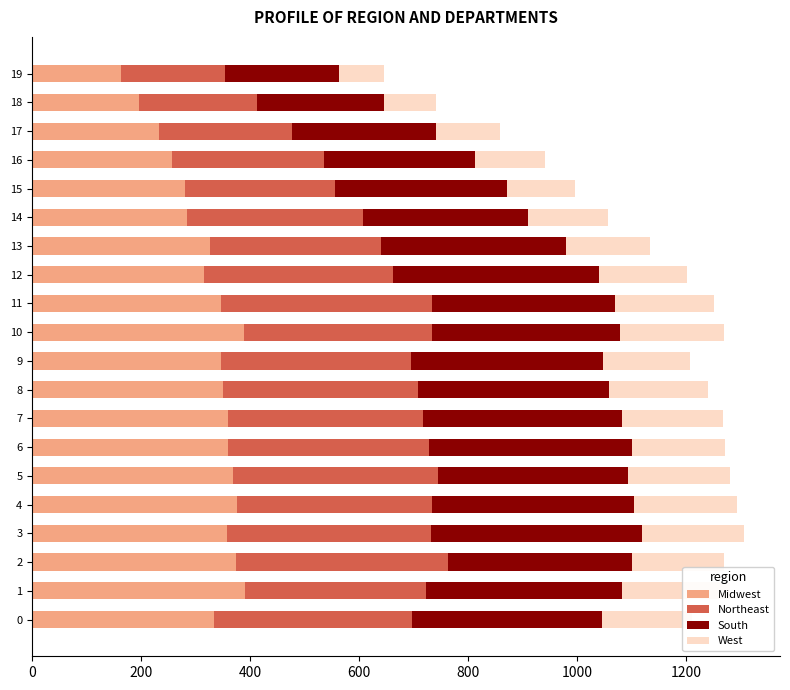

Where is Northeast nearest to the value 290?

16